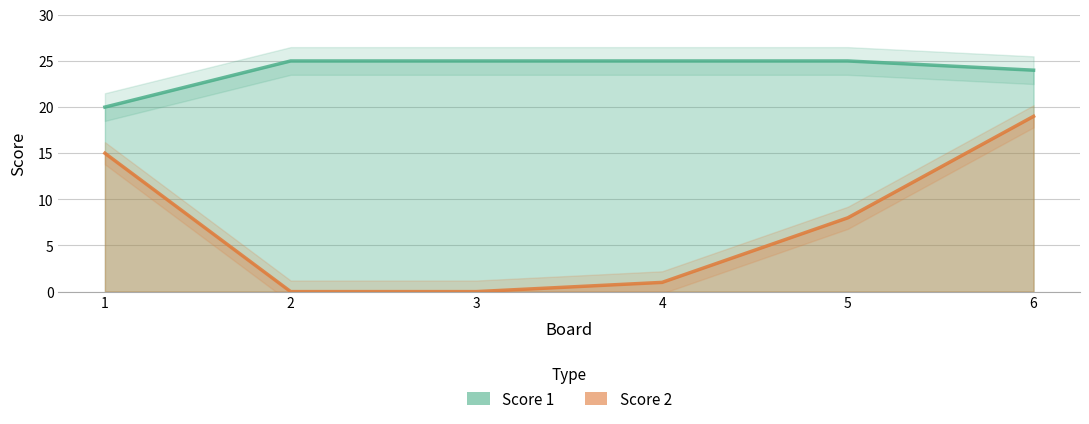

Does the chart display data point markers on the line(s)?

No